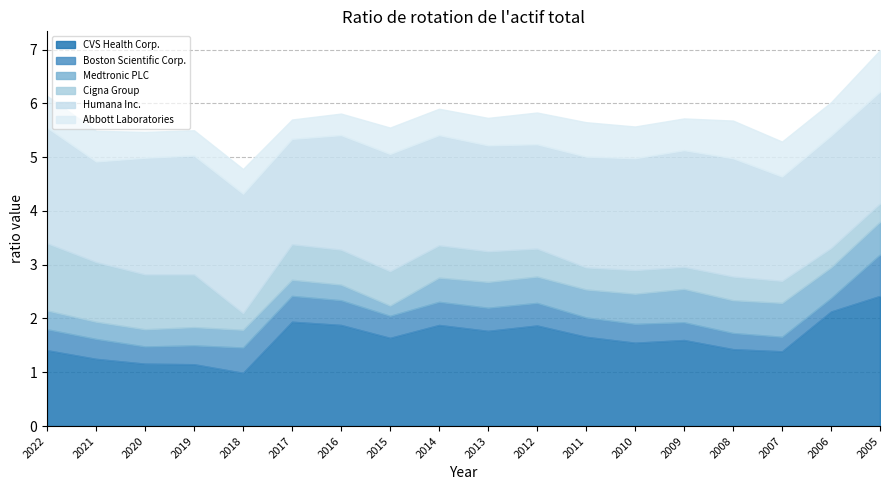

True or false: Abbott Laboratories has a value of 0.6 at 2022.

True